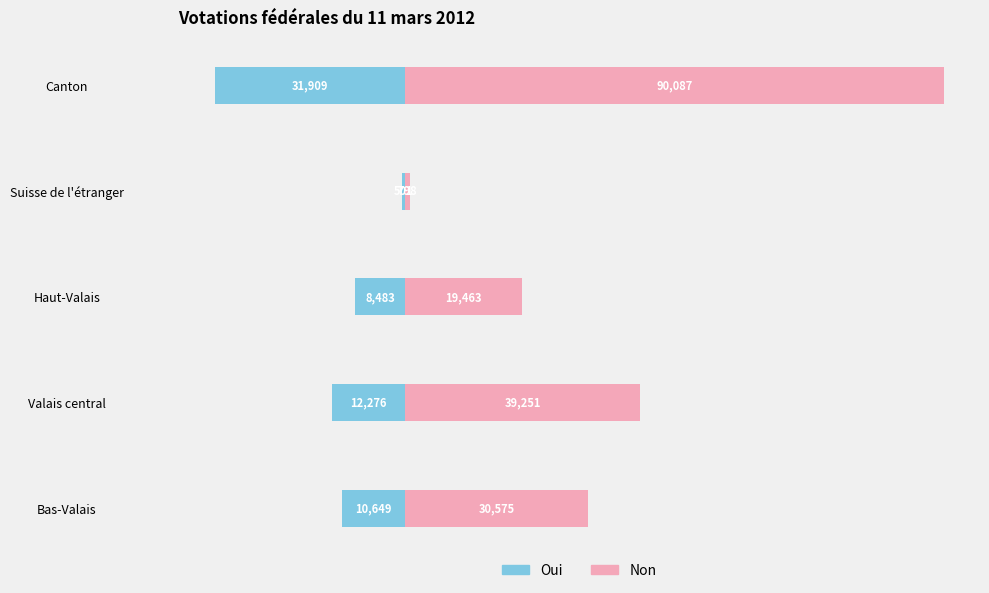

How many groups of bars are there?

5